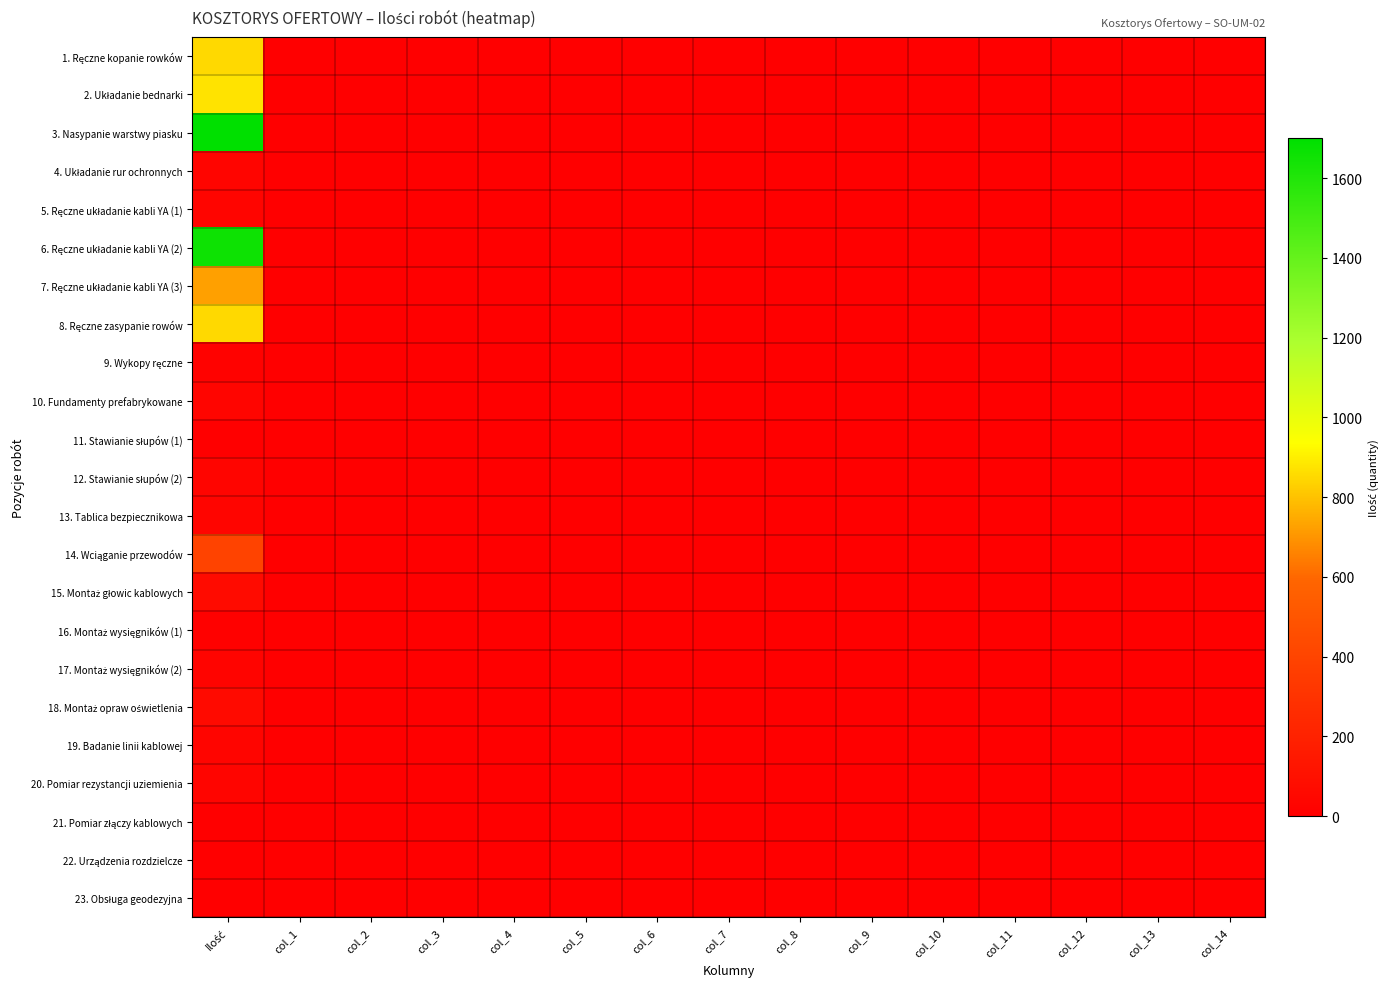

List the series in order of their peak value, highest first.

3. Nasypanie warstwy piasku, 6. Ręczne układanie kabli YA (2), 2. Układanie bednarki, 1. Ręczne kopanie rowków, 8. Ręczne zasypanie rowów, 7. Ręczne układanie kabli YA (3), 14. Wciąganie przewodów, 15. Montaż głowic kablowych, 18. Montaż opraw oświetlenia, 4. Układanie rur ochronnych, 5. Ręczne układanie kabli YA (1), 10. Fundamenty prefabrykowane, 13. Tablica bezpiecznikowa, 19. Badanie linii kablowej, 20. Pomiar rezystancji uziemienia, 12. Stawianie słupów (2), 17. Montaż wysięgników (2), 9. Wykopy ręczne, 16. Montaż wysięgników (1), 11. Stawianie słupów (1), 21. Pomiar złączy kablowych, 22. Urządzenia rozdzielcze, 23. Obsługa geodezyjna